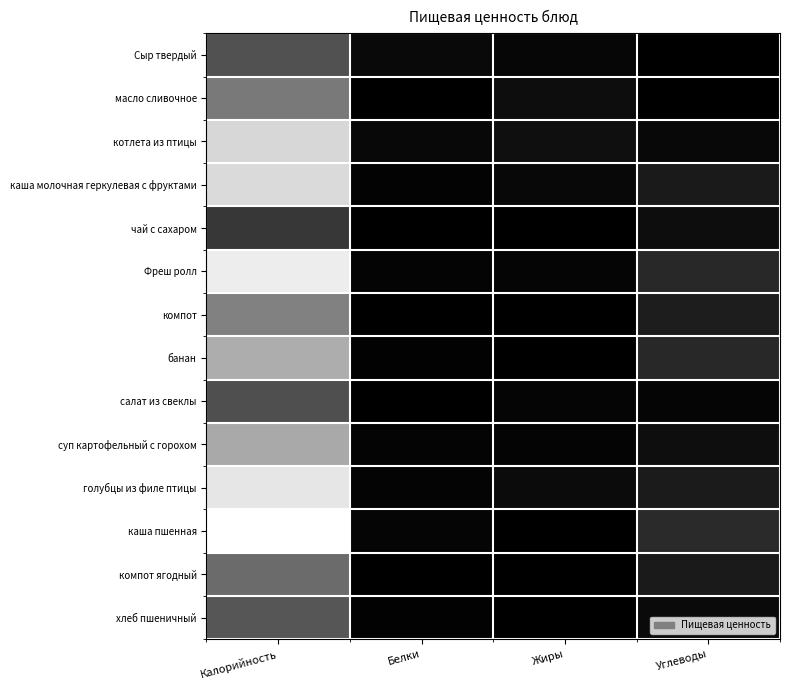

How many data points does each series have?

4